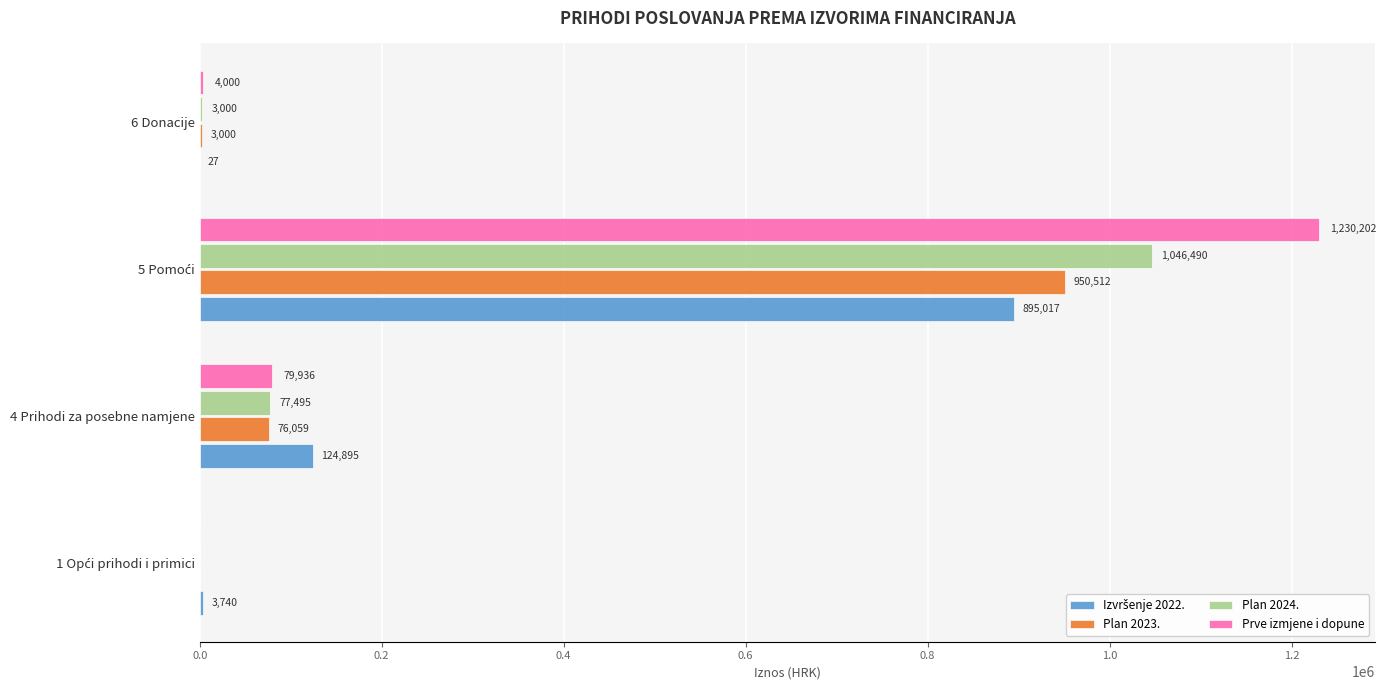

Which series has the largest total across all categories?

Prve izmjene i dopune